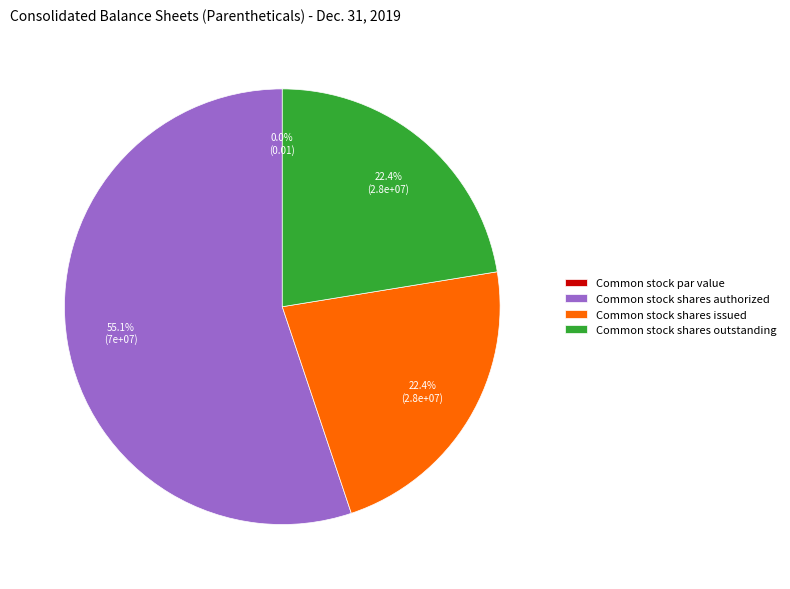

How many slices are in this pie chart?

4